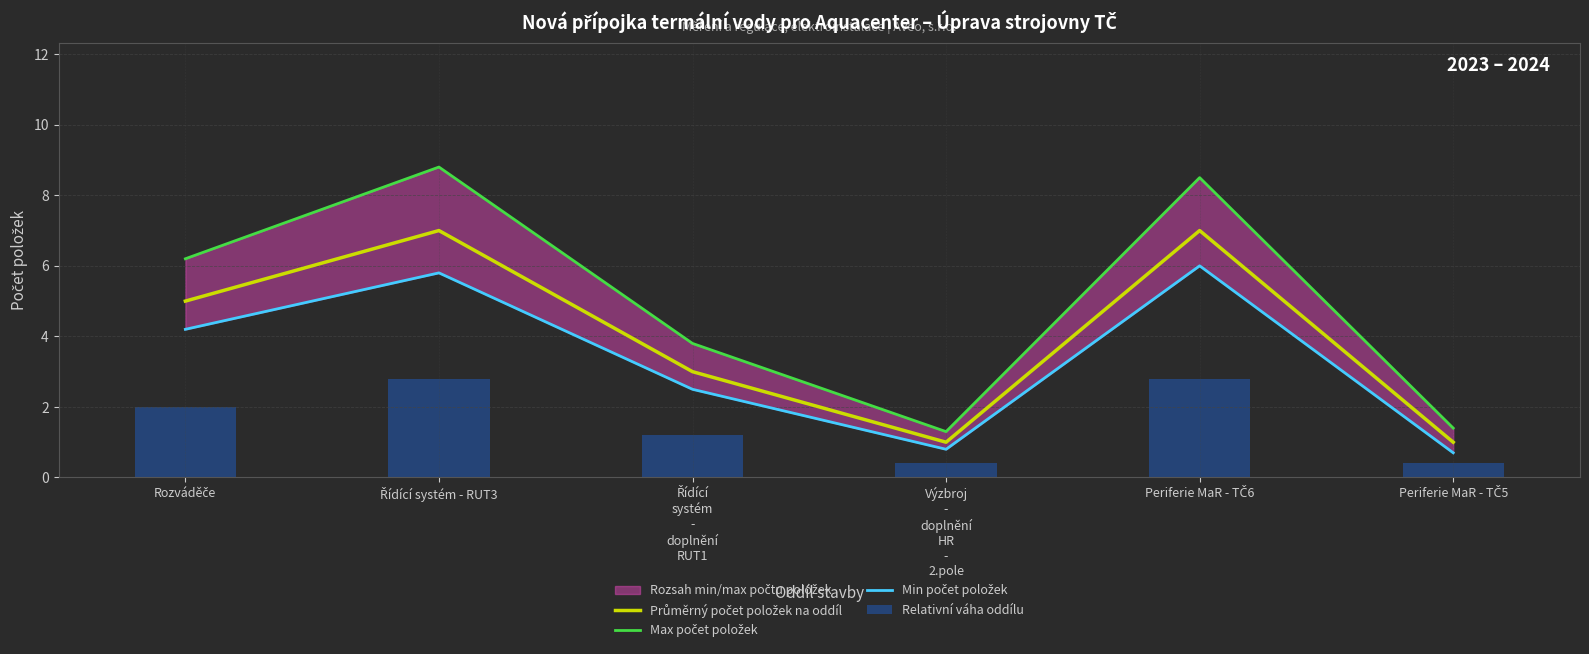

List the series in order of their peak value, lowest first.

Relativní váha oddílu, Min počet položek, Průměrný počet položek na oddíl, Max počet položek